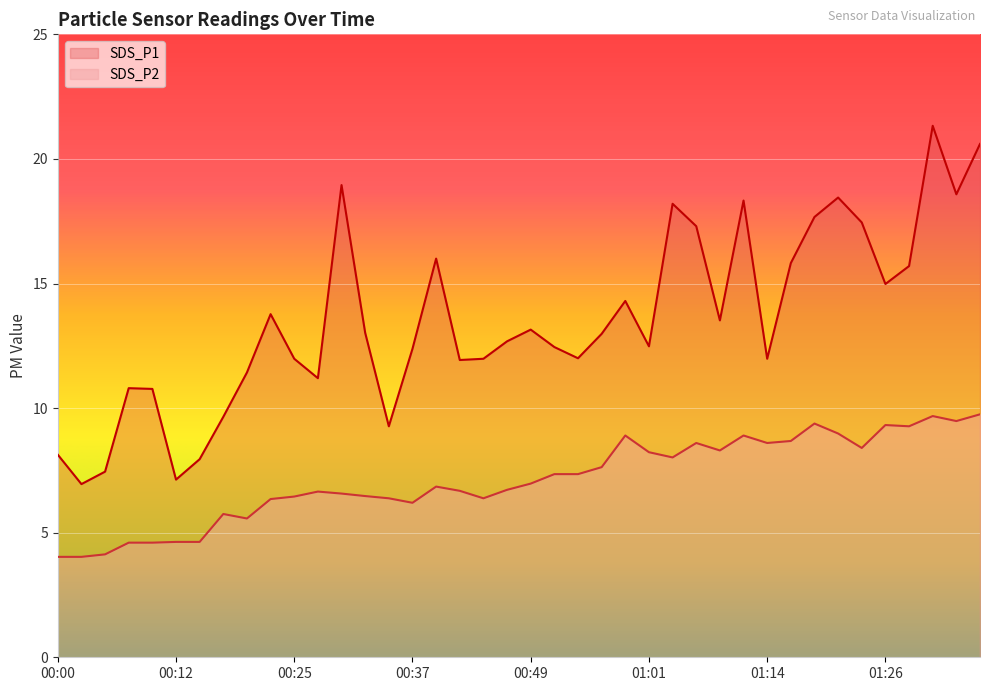

At how many categories does at least one series exceed 9?

35